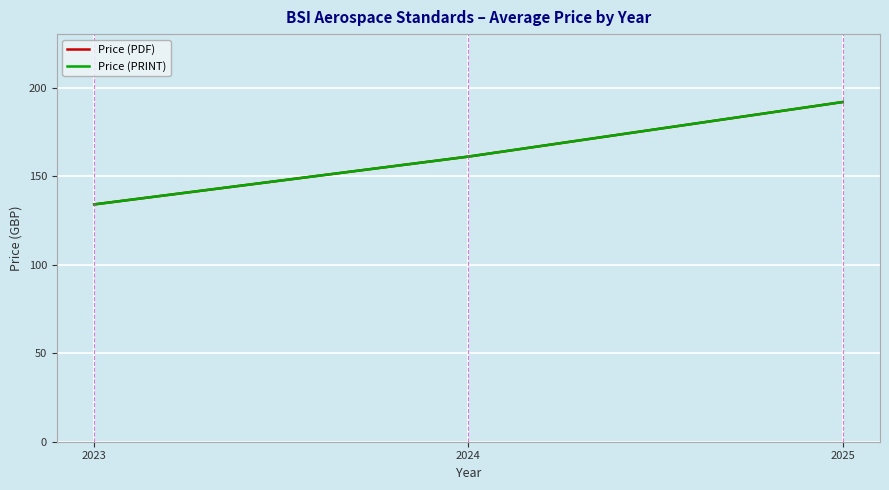

Is it true that Price (PRINT) equals 161.0 at 2024?

True